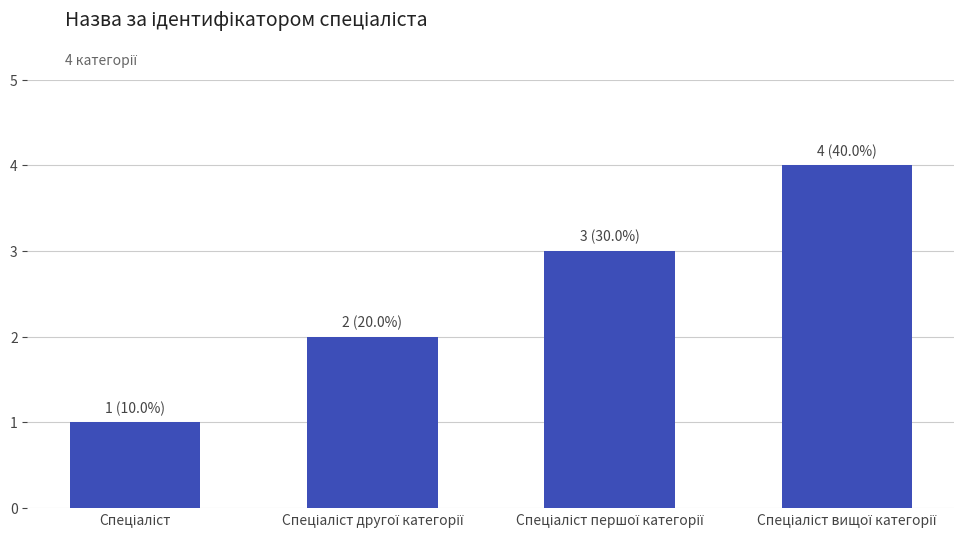

How many bars are there in total?

4